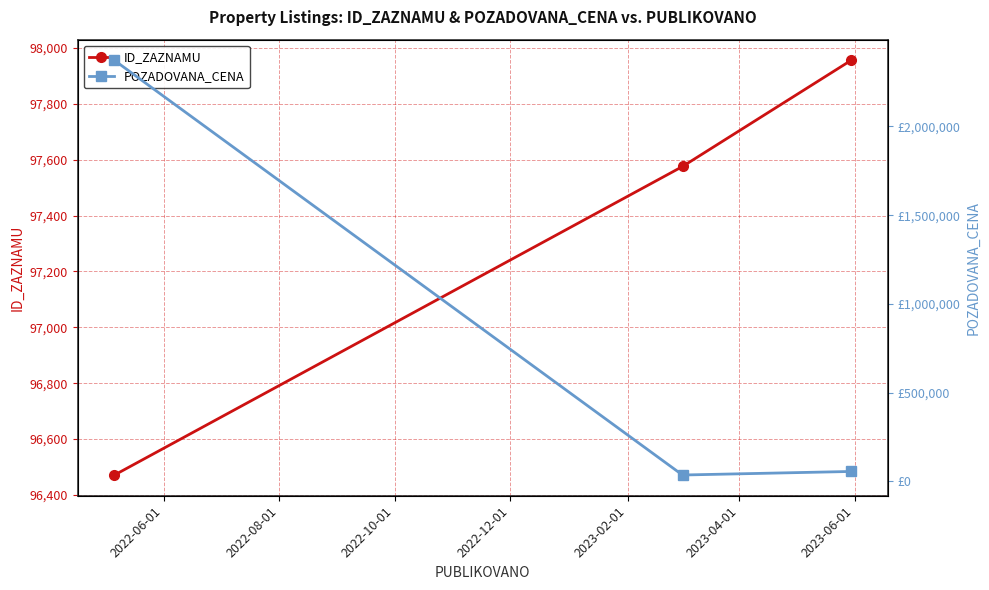

What is the lowest value of the ID_ZAZNAMU series?

96471